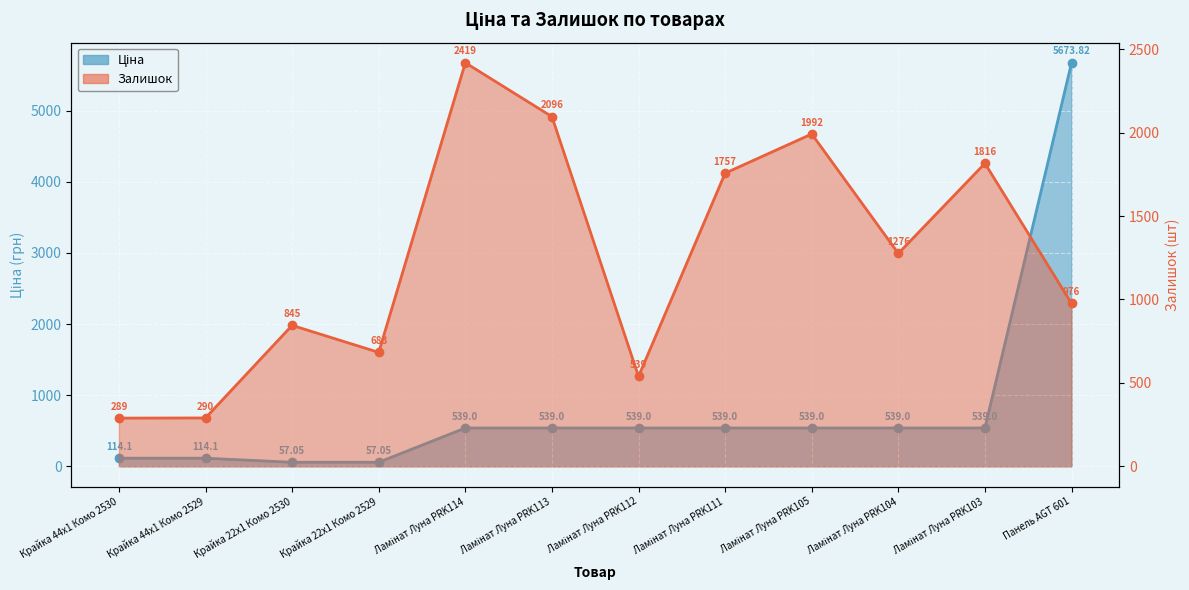

Which series has the widest spread of values?

Ціна